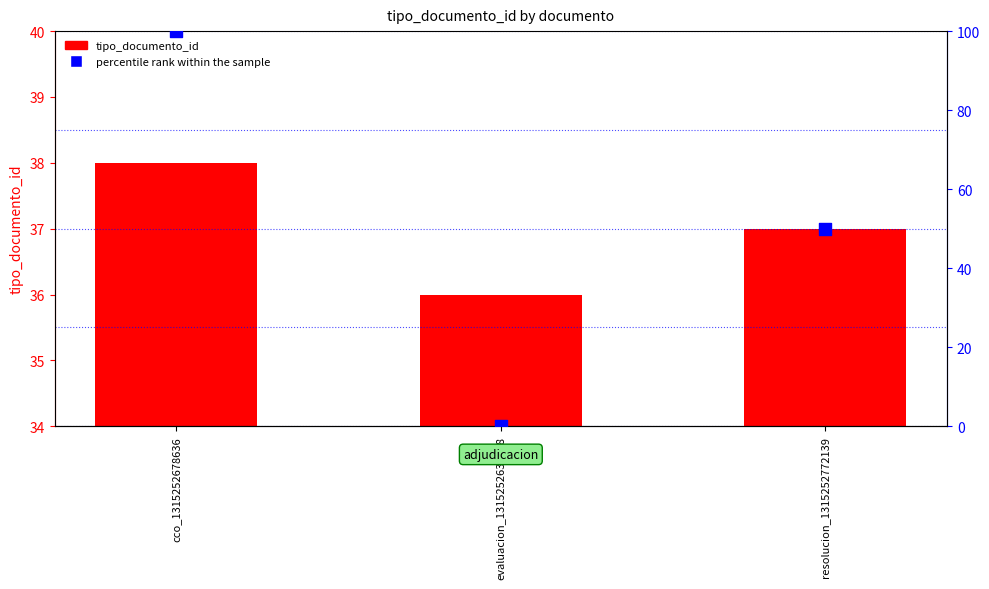

Which series has the widest spread of Y values?

percentile rank within the sample